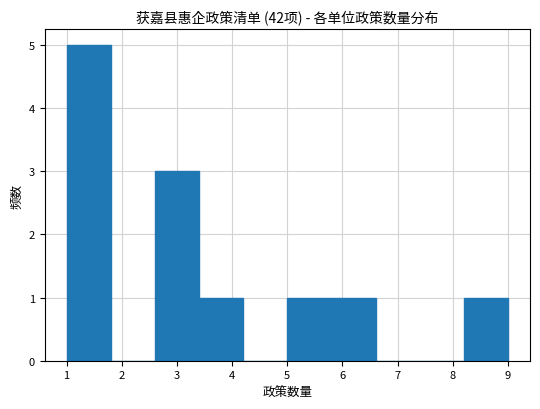

Which range on the x-axis has the tallest bar?

1.0 to 1.8